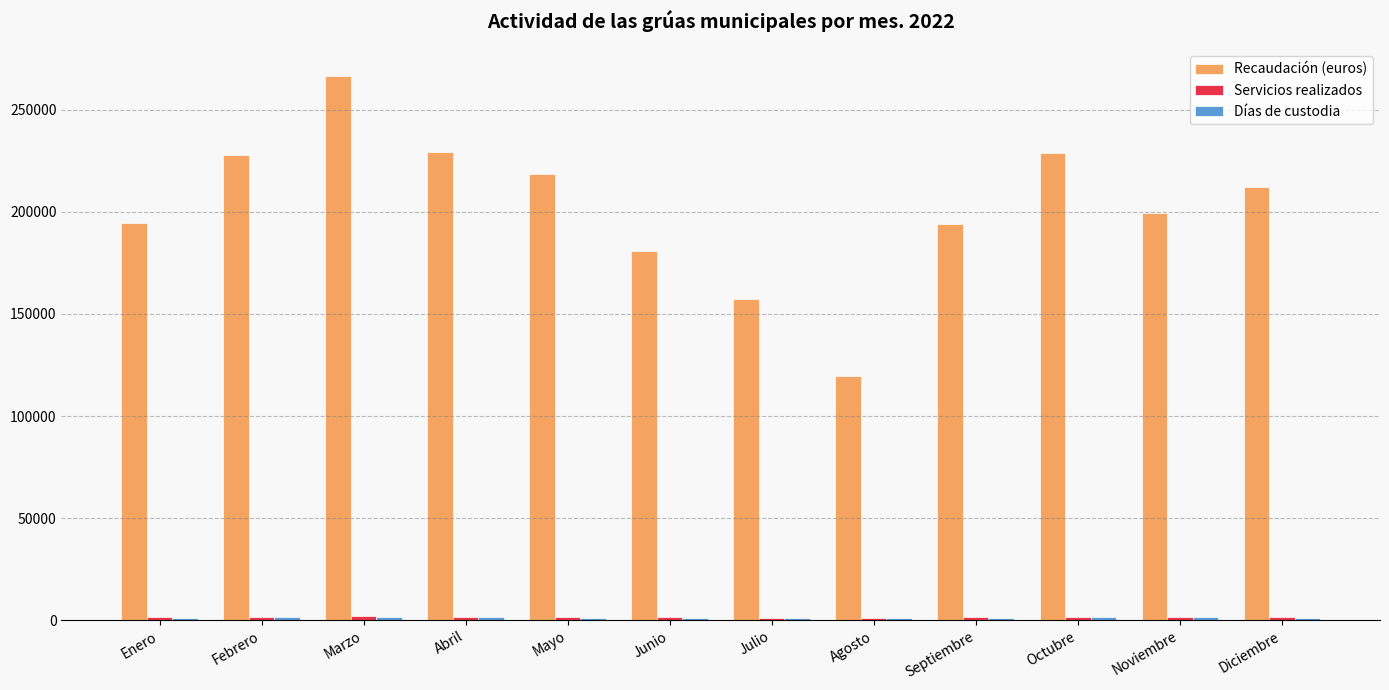

At which category is the sum across all series the highest?

Marzo